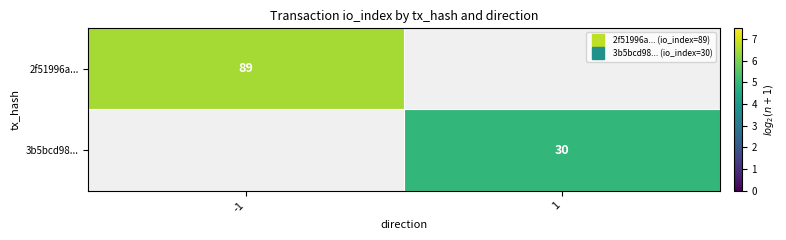

Is the value of 3b5bcd98... at 1 greater than the value of 2f51996a... at 1?

No